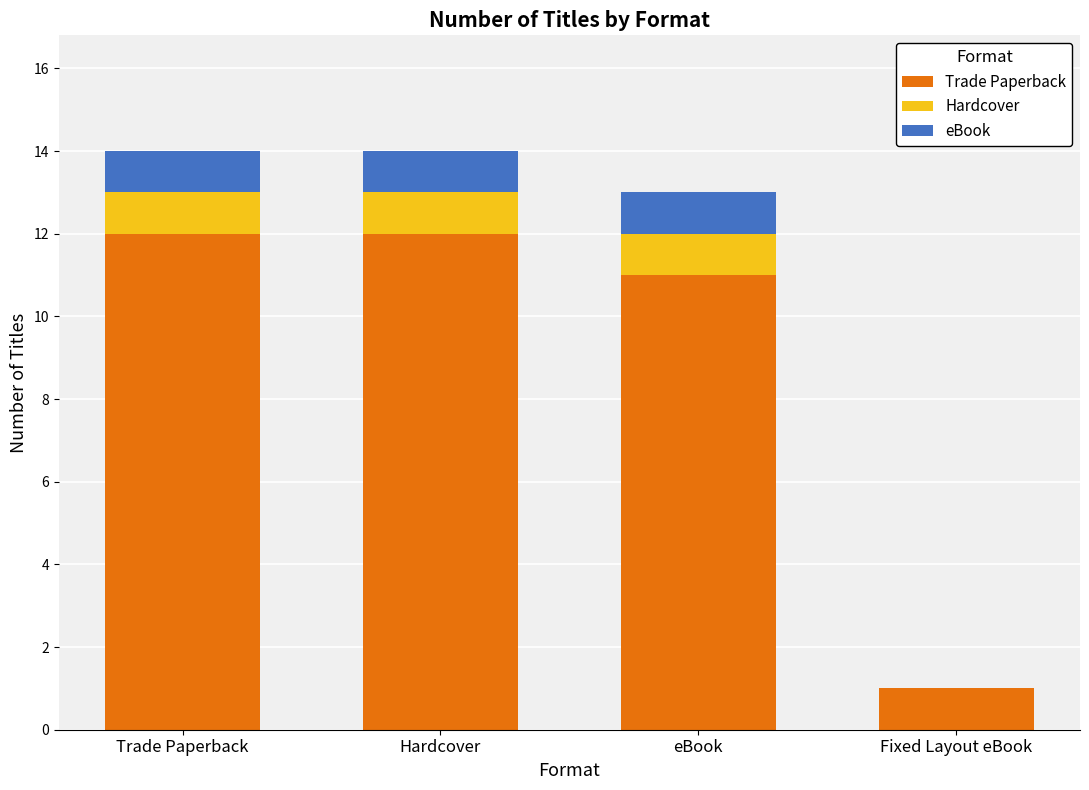

What is the total value across all series at eBook?

13